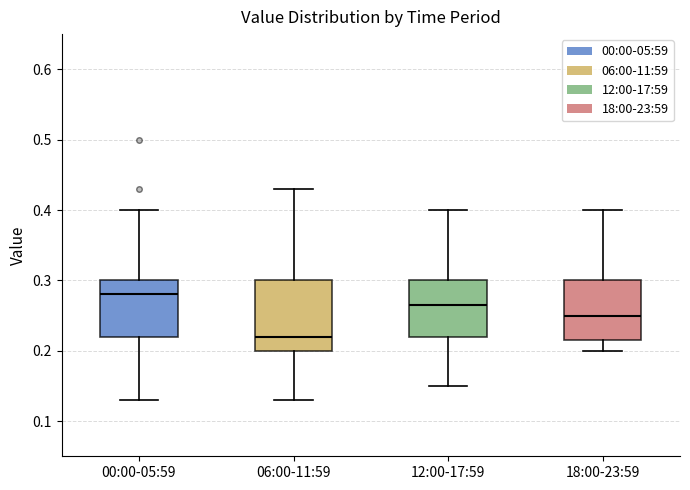

Where does the upper whisker of the box for 12:00-17:59 end on the y-axis? The values are not printed on the chart, so give them approximately, as read against the axis.

0.40